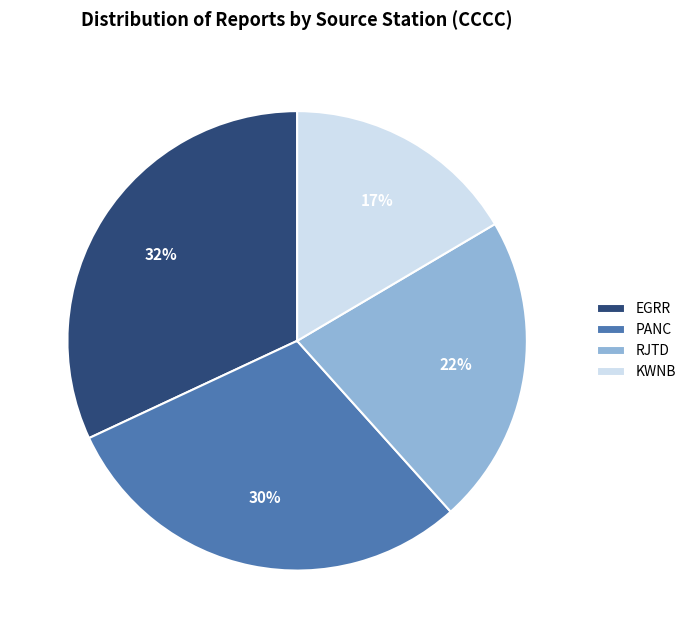

Rank the categories by value from highest to lowest.

EGRR, PANC, RJTD, KWNB